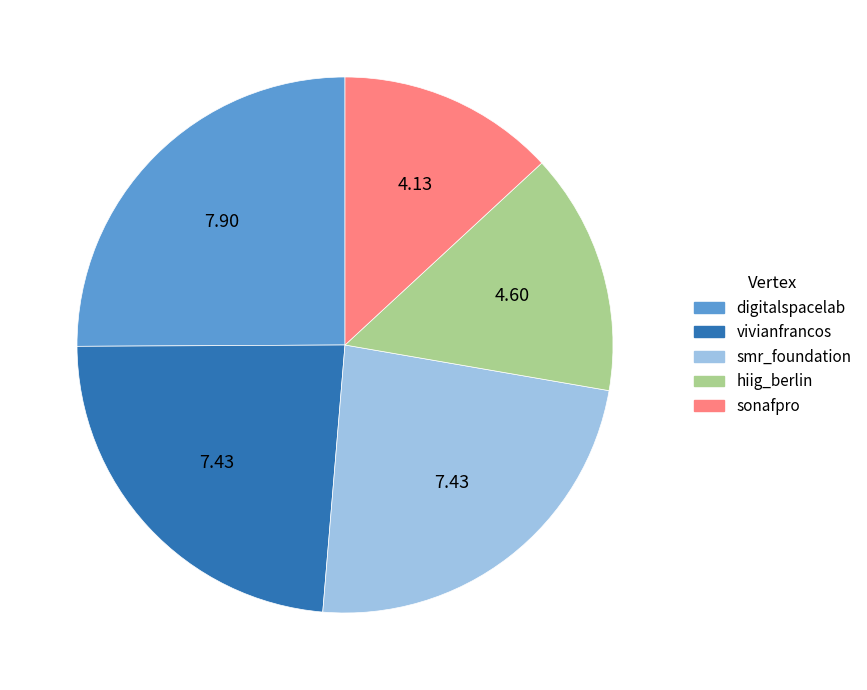

How many slices are in this pie chart?

5